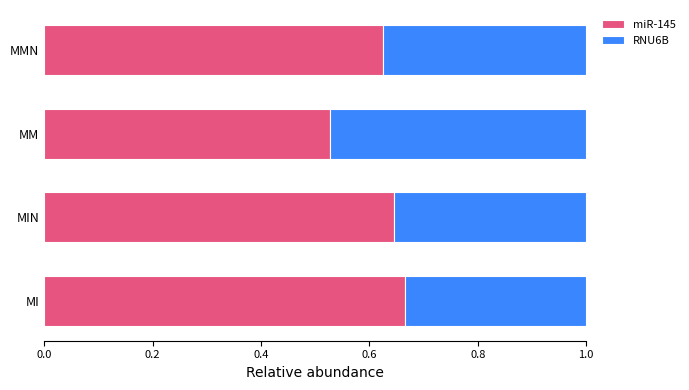

What is the total value across all series at MI?

1.0